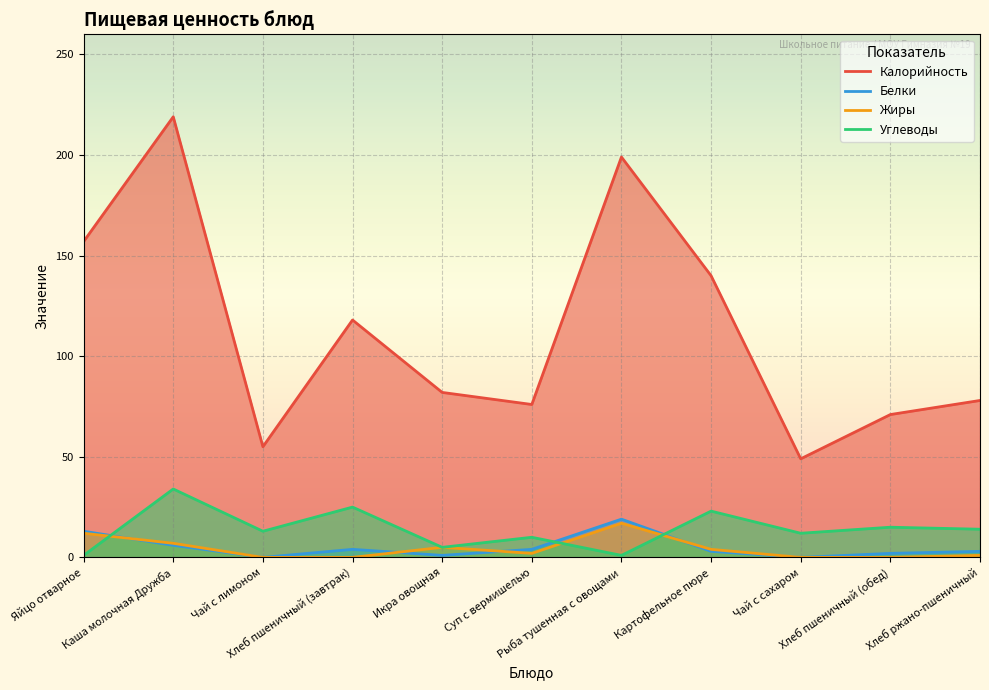

Reading left to right, list all the values displayed in this chart.

Калорийность: 157	219	55	118	82	76	199	140	49	71	78
Белки: 13	6	0	4	1	4	19	3	0	2	3
Жиры: 12	7	0	0	5	2	17	4	0	0	1
Углеводы: 1	34	13	25	5	10	1	23	12	15	14